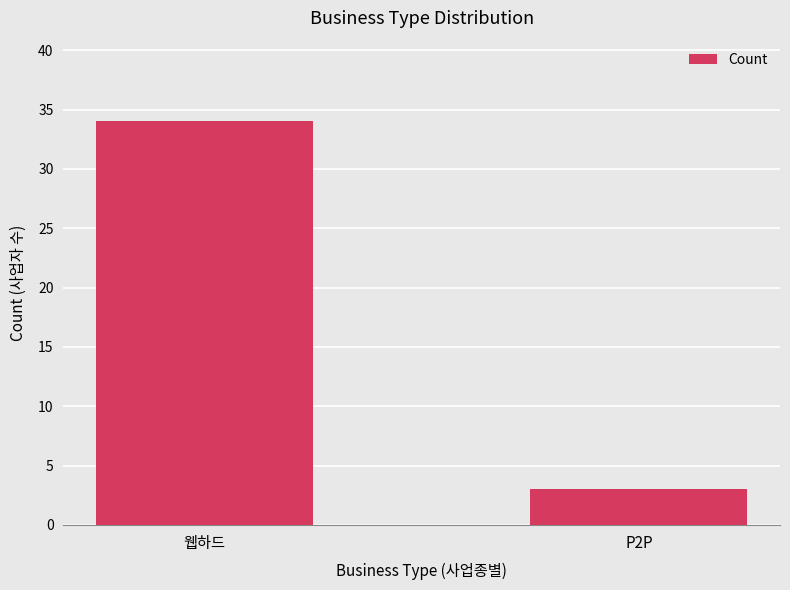

What is the value of the 2nd bar from the left?

3